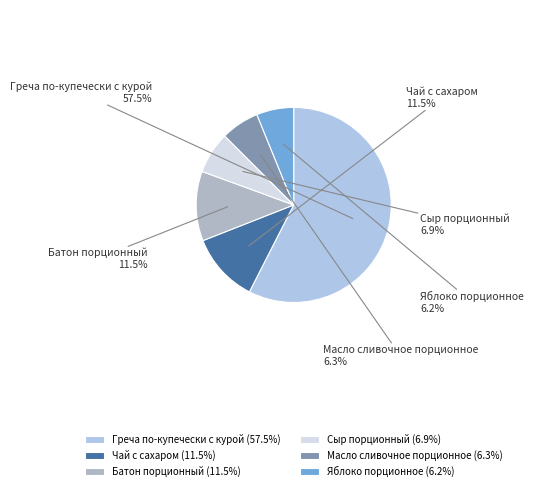

True or false: Сыр порционный accounts for 7% of the total.

True